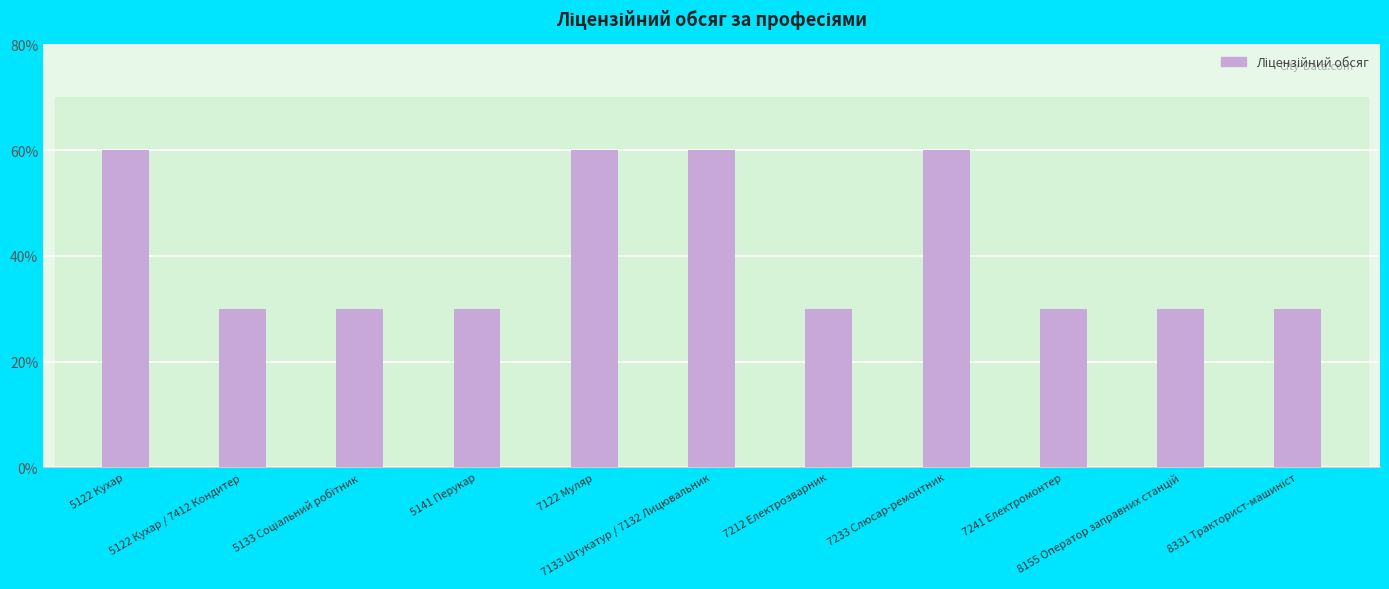

What is the difference between the second highest and minimum values?

30